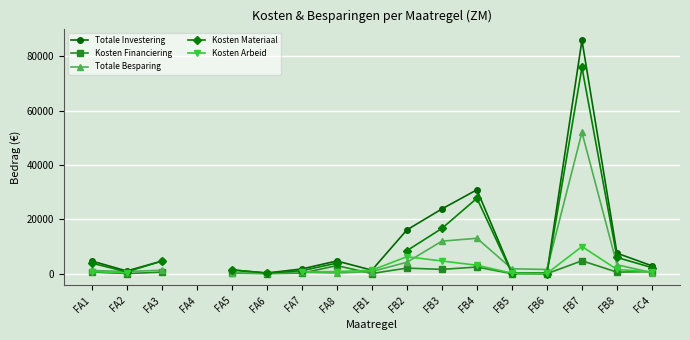

At which category does Kosten Financiering reach its first local valley?

FA2